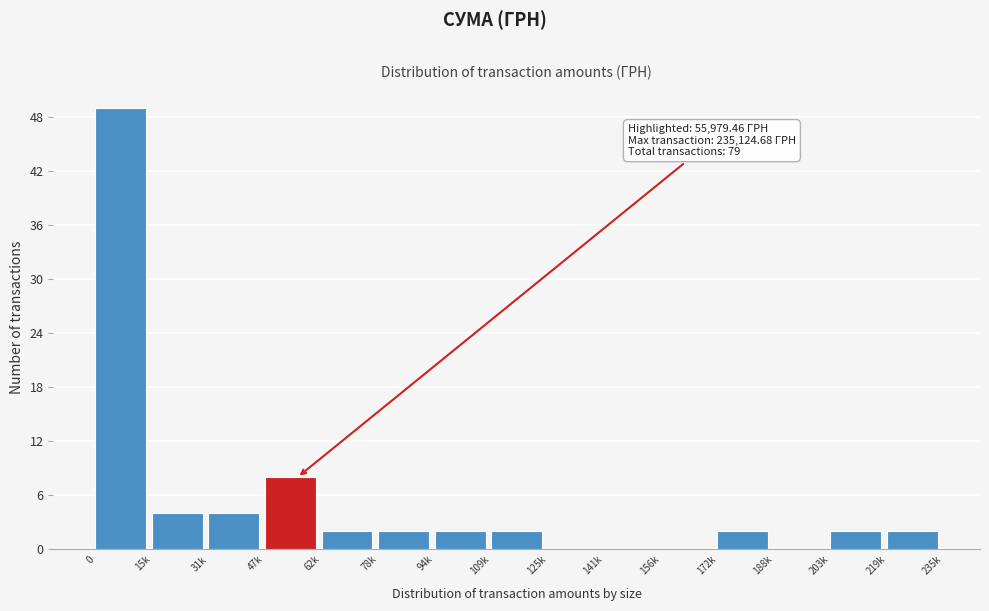

Reading left to right, transcribe all the data shown in this chart.

0=49	15k=4	31k=4	47k=8	62k=2	78k=2	94k=2	109k=2	125k=0	141k=0	156k=0	172k=2	188k=0	203k=2	219k=2